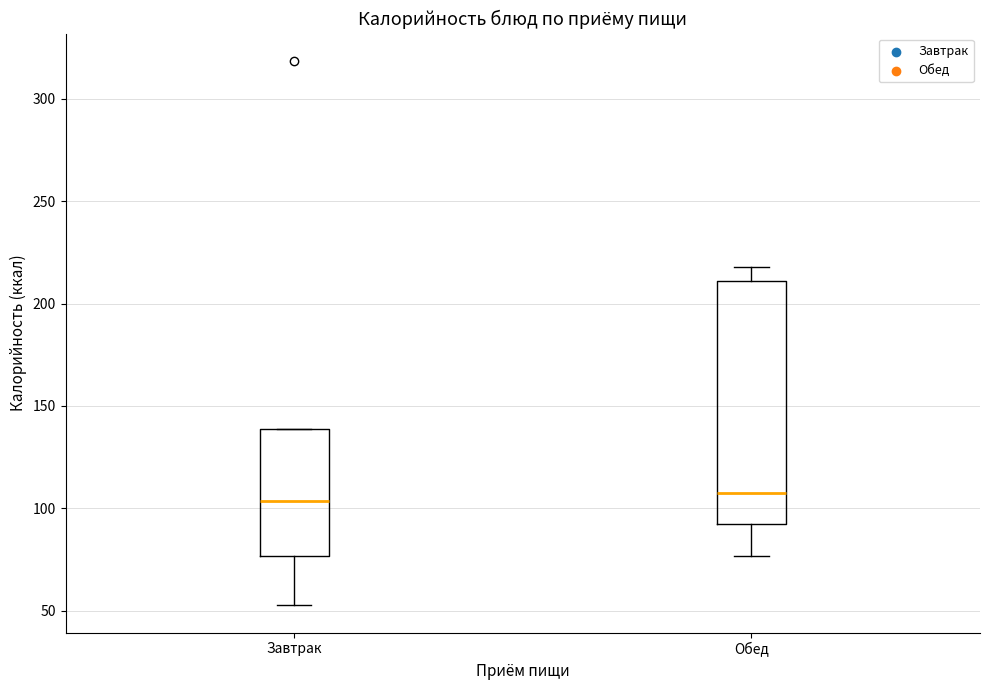

Where does the upper whisker of the box for Обед end on the y-axis? The values are not printed on the chart, so give them approximately, as read against the axis.

220